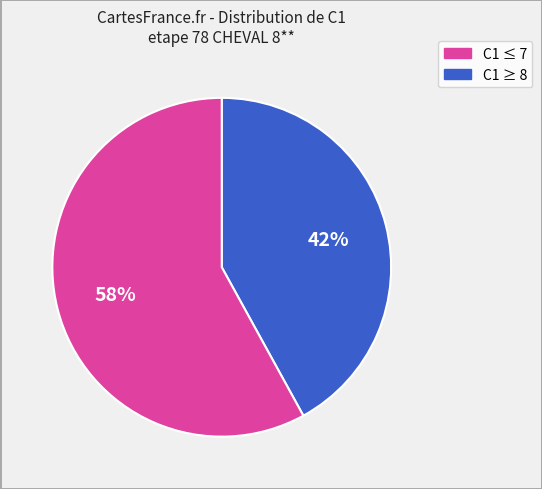

To the nearest percent, what is the difference between the largest and smallest slice percentages?

16%